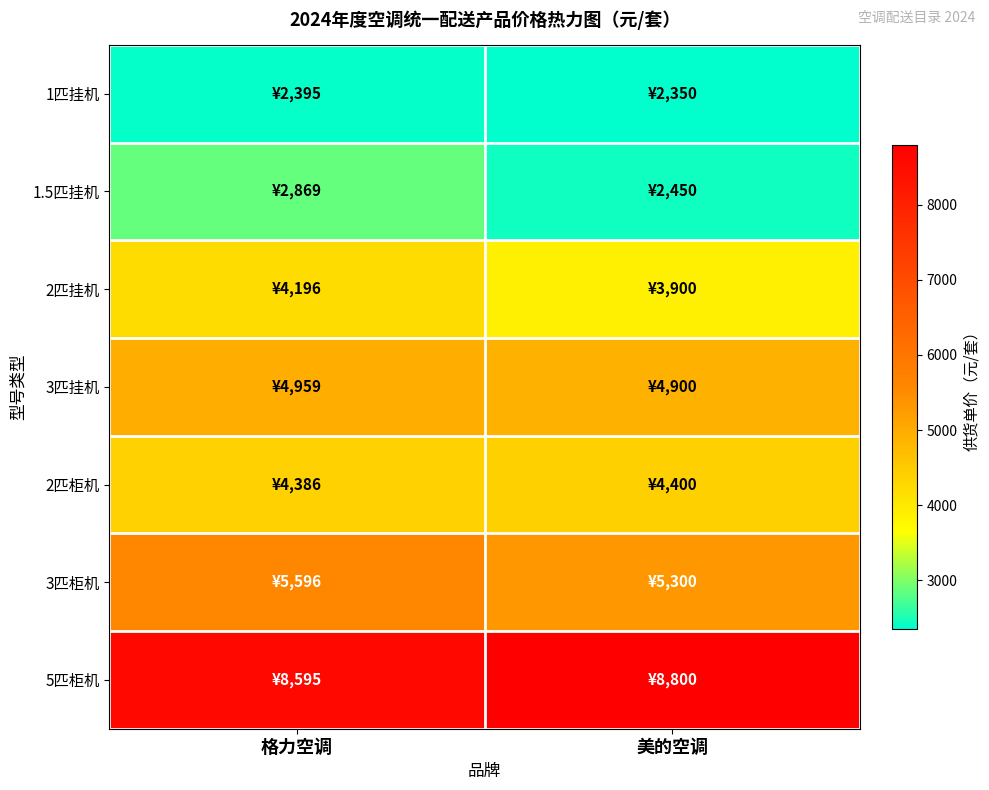

Count the number of data series in this chart.

7